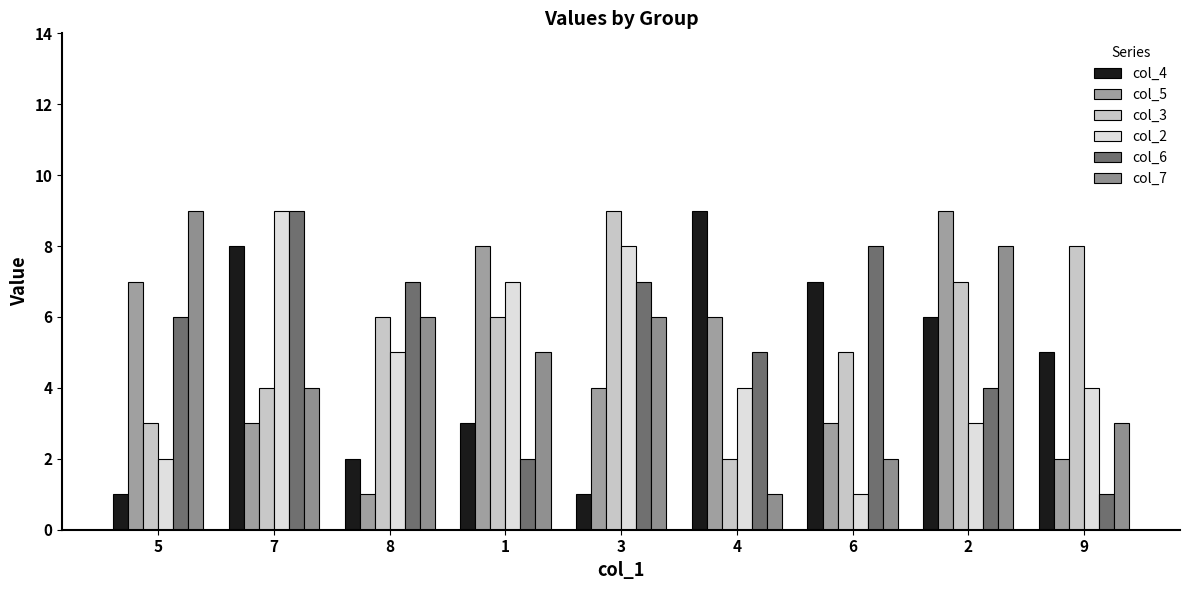

Are the bars grouped side by side (vs. stacked)?

Yes